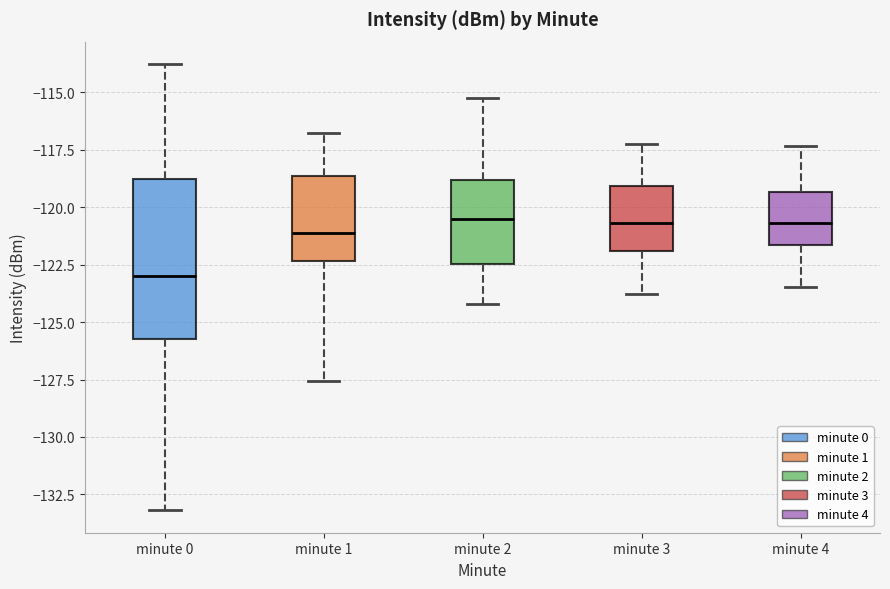

Which box is the tallest, from its lower edge to its upper edge?

minute 0